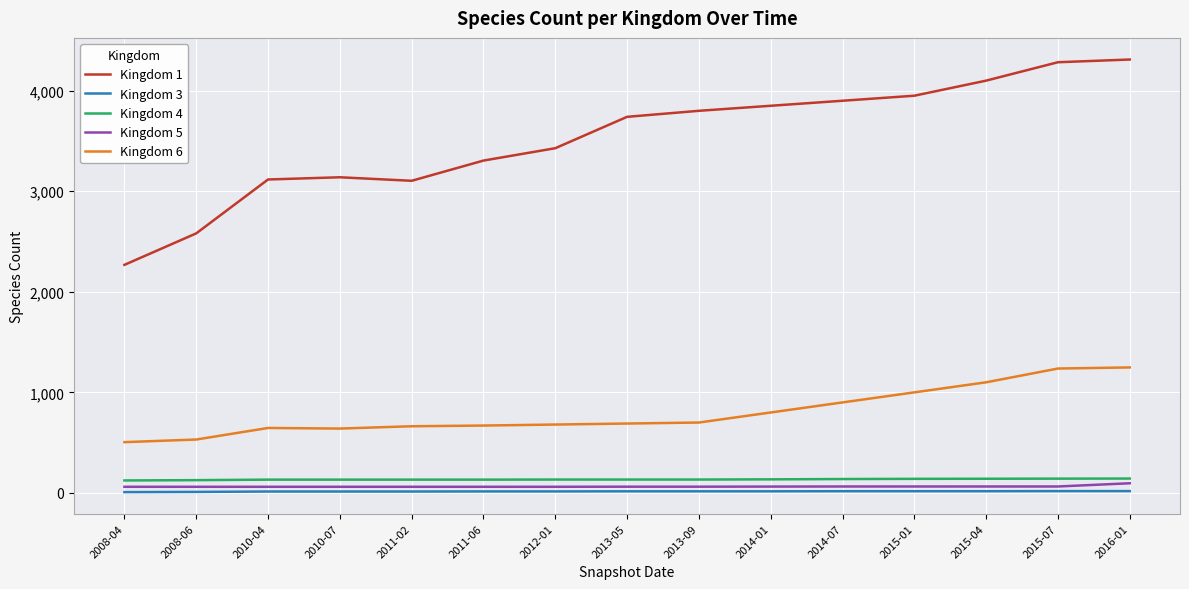

The value of Kingdom 6 at 2008-04 is 505. True or false?

True